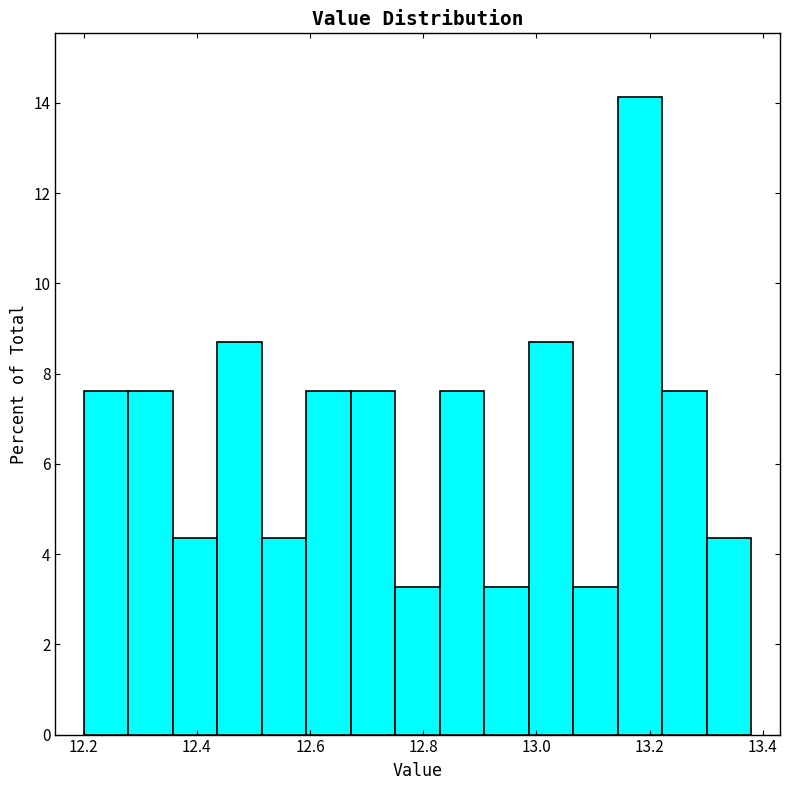

Read against the x-axis, roughly where is the centre of the tallest bar?

13.18